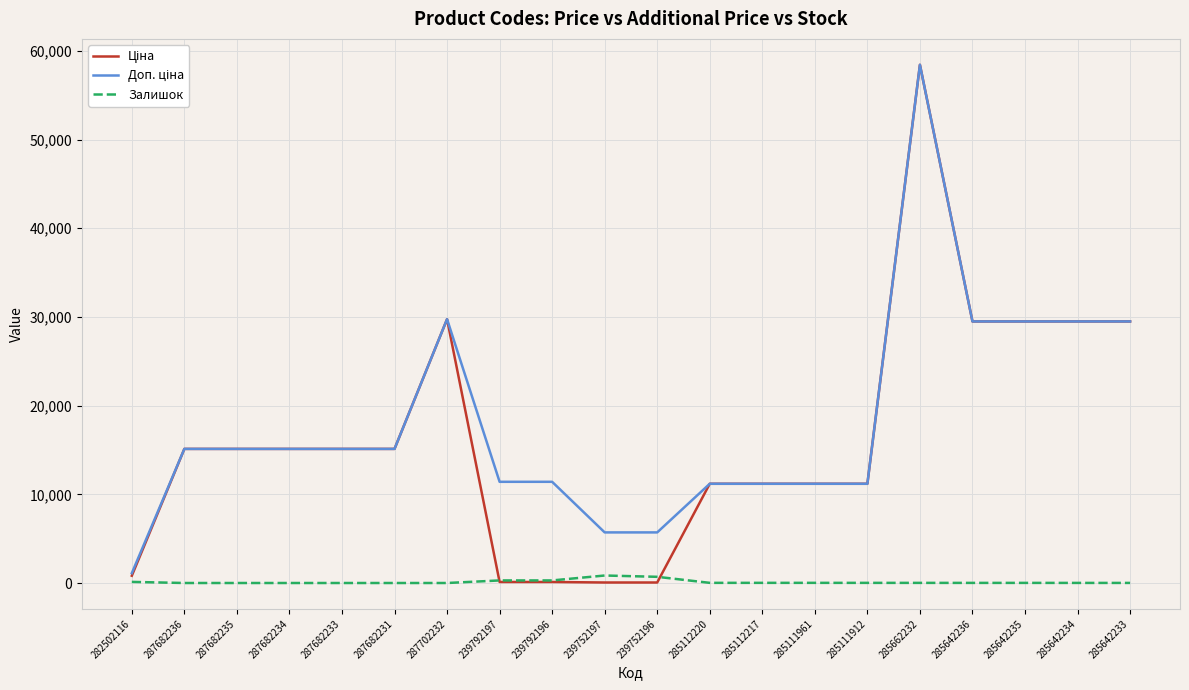

What is the spread (max minus min) of values at 287682234?

15120.0